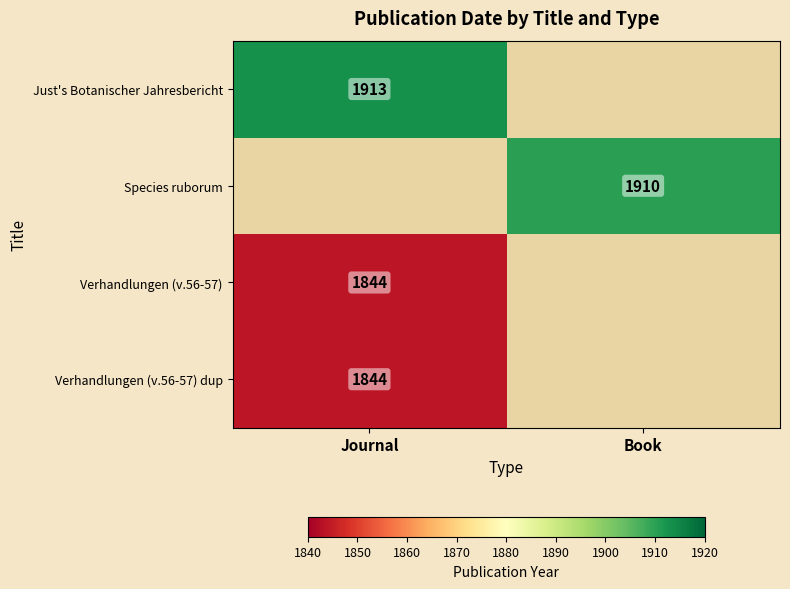

At how many categories does at least one series exceed 756?

2